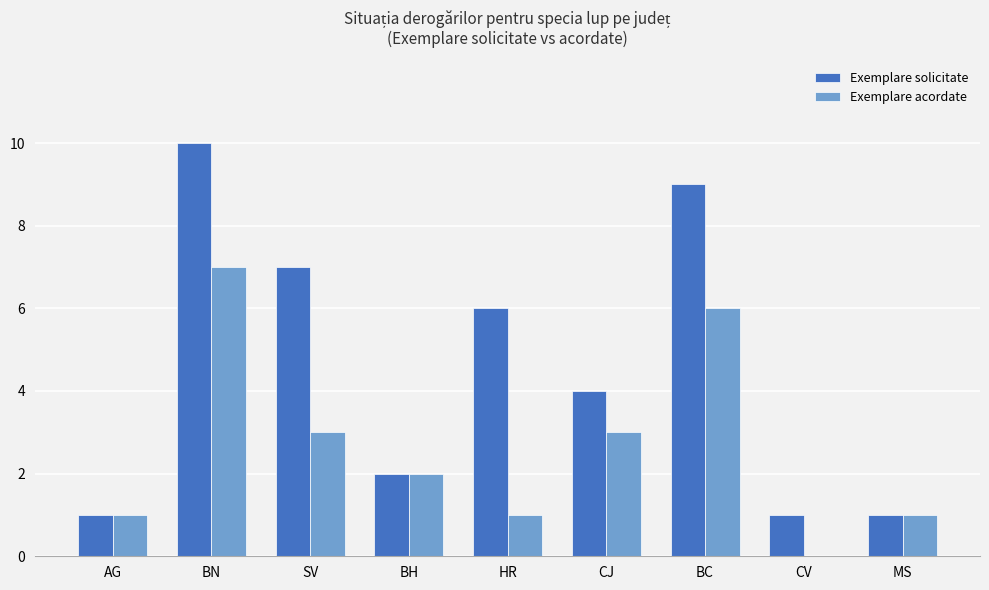

What is the sum of all Exemplare acordate values?

24